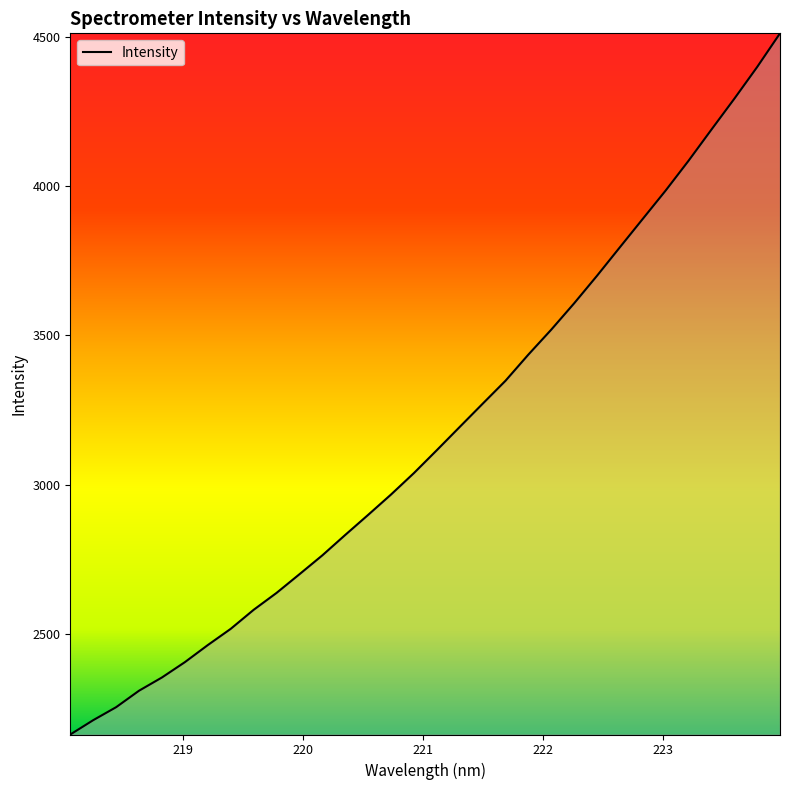

What is the greatest value displayed?

4511.9